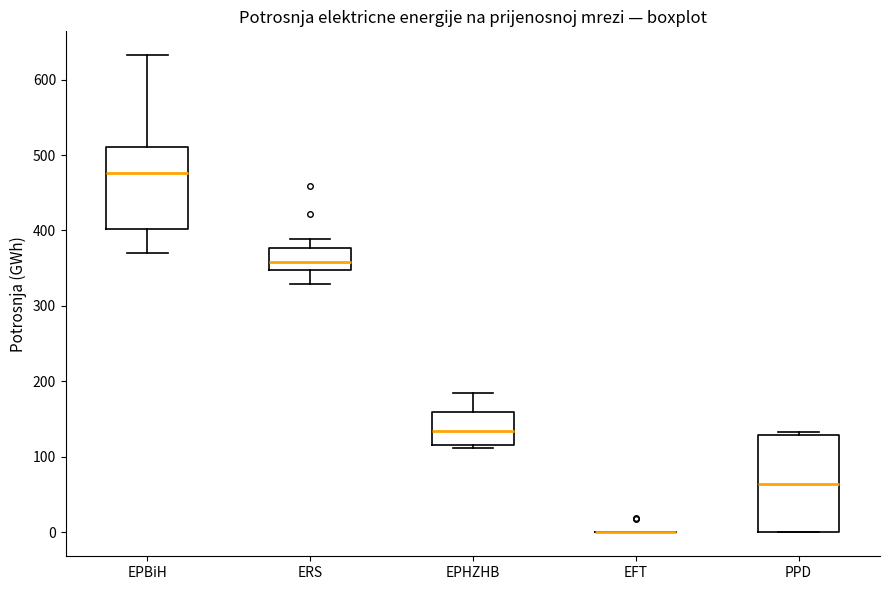

Comparing the boxes themselves (not the whiskers), which one is the tallest?

PPD